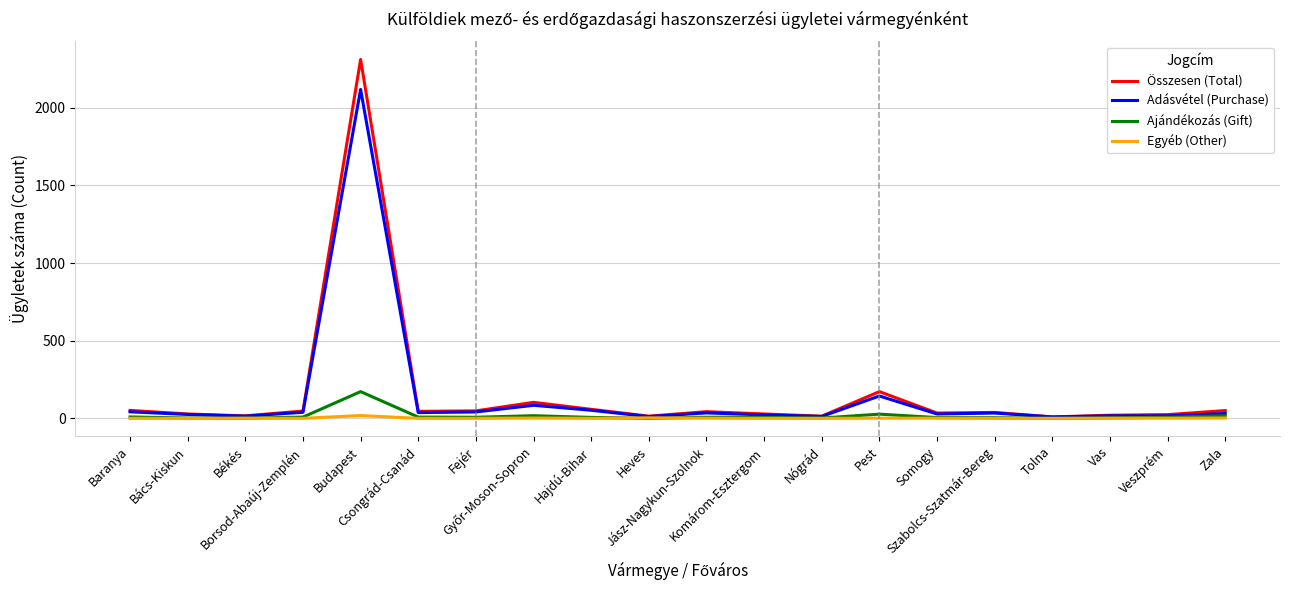

List the series in order of their peak value, highest first.

Összesen (Total), Adásvétel (Purchase), Ajándékozás (Gift), Egyéb (Other)